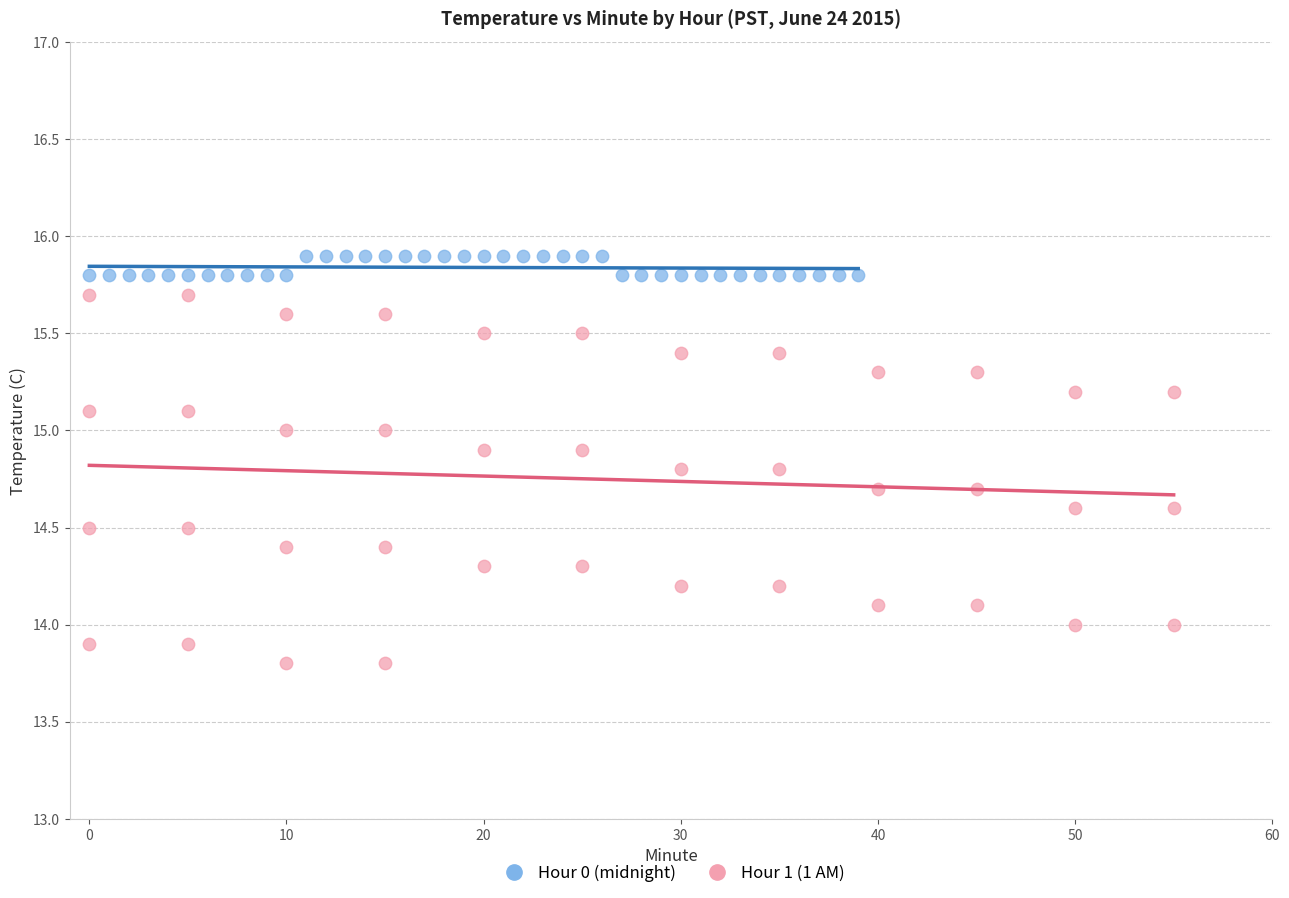

Which series reaches the maximum Y coordinate?

Hour 0 (midnight)